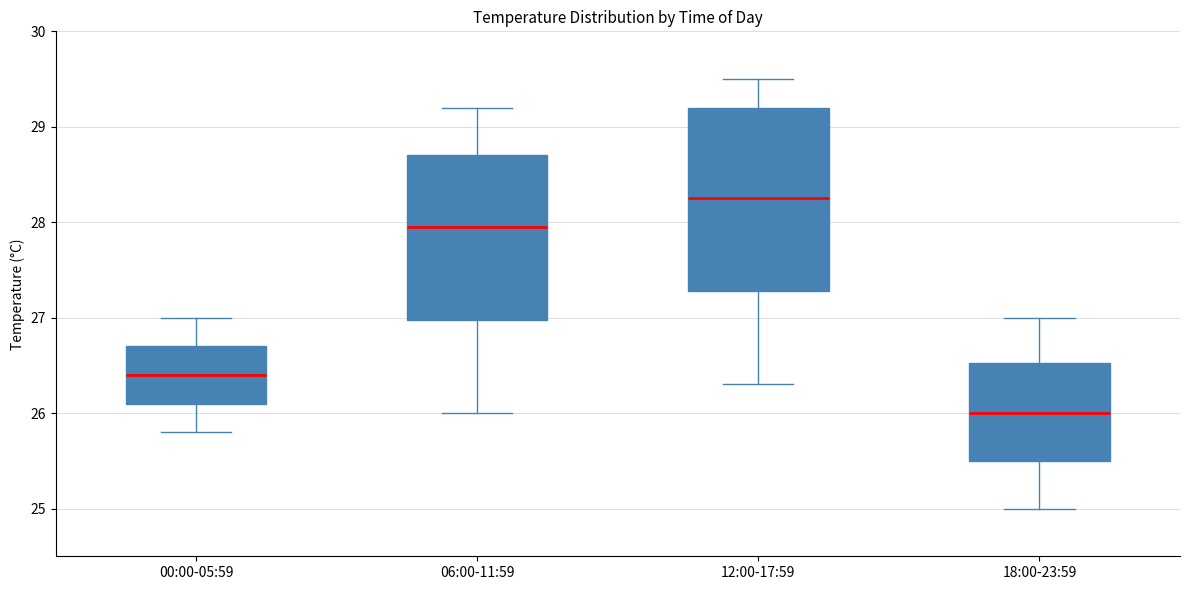

Comparing the boxes themselves (not the whiskers), which one is the tallest?

12:00-17:59